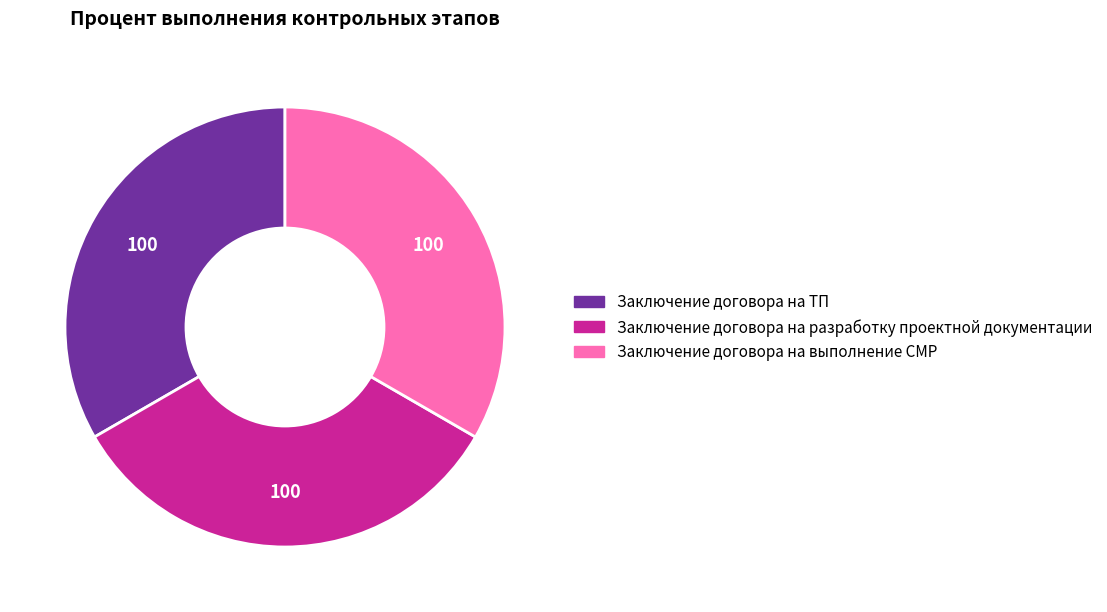

Which slice is the largest?

Заключение договора на ТП